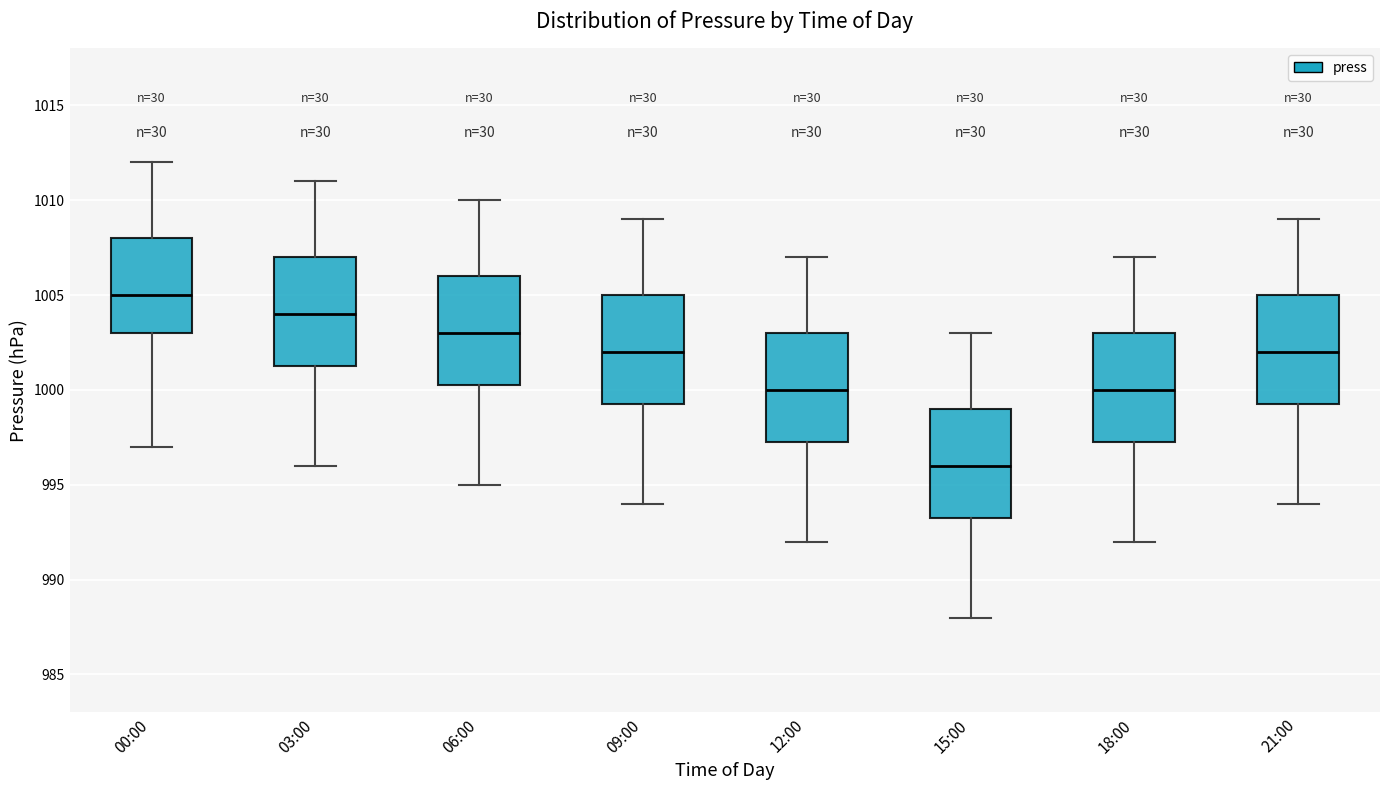

Reading left to right, read every box against the y-axis: the position of its median line, the range the box covers, and the ends of its whiskers. The values are not printed on the chart, so give them approximately, as read against the axis.

00:00: median 1005.0, box 1003.0 to 1008.0, whiskers 997.0 to 1012.0
03:00: median 1004.0, box 1001.5 to 1007.0, whiskers 996.0 to 1011.0
06:00: median 1003.0, box 1000.5 to 1006.0, whiskers 995.0 to 1010.0
09:00: median 1002.0, box 999.5 to 1005.0, whiskers 994.0 to 1009.0
12:00: median 1000.0, box 997.5 to 1003.0, whiskers 992.0 to 1007.0
15:00: median 996.0, box 993.5 to 999.0, whiskers 988.0 to 1003.0
18:00: median 1000.0, box 997.5 to 1003.0, whiskers 992.0 to 1007.0
21:00: median 1002.0, box 999.5 to 1005.0, whiskers 994.0 to 1009.0